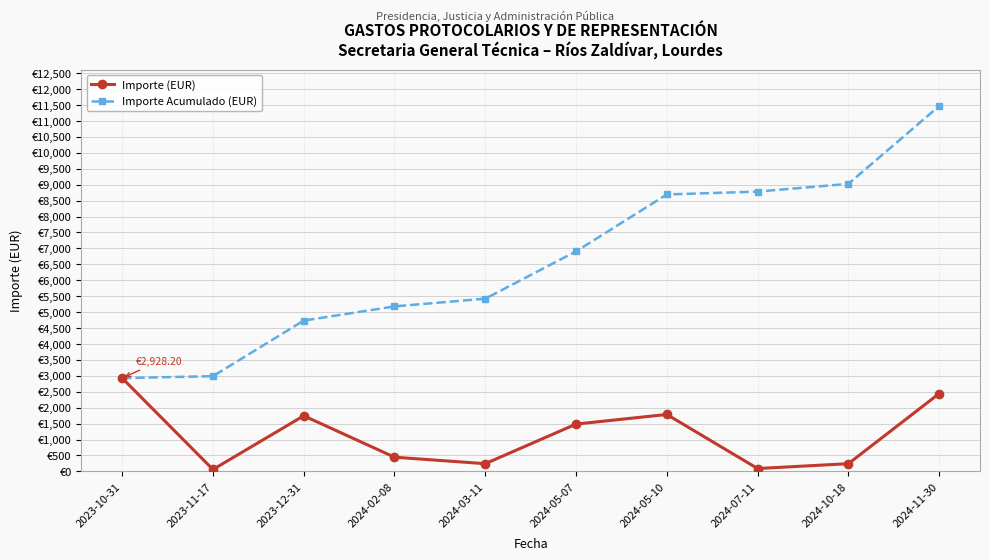

What position from the right is 2024-05-07?

5